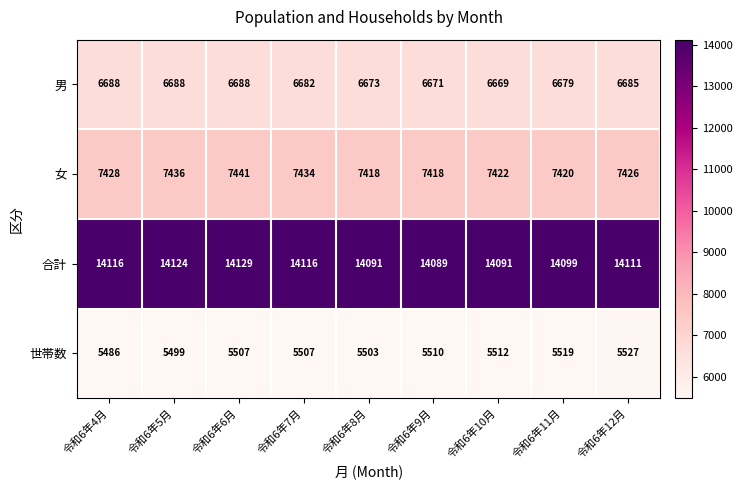

The value of 女 at 令和6年11月 is 7420. True or false?

True